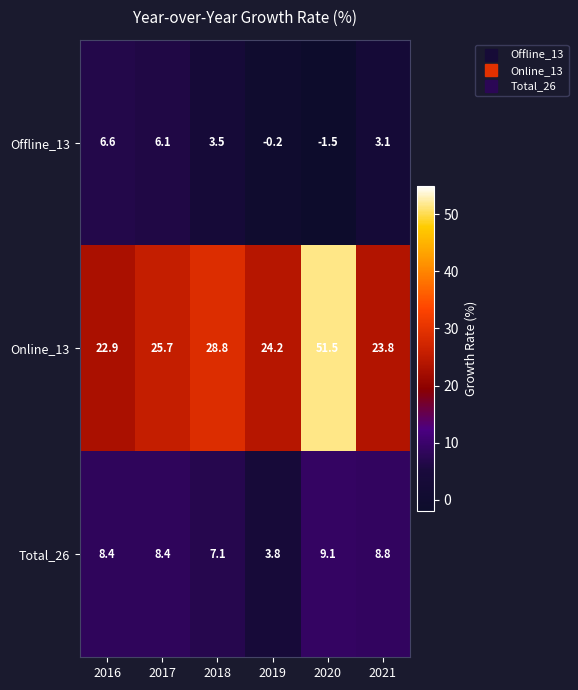

Reading right to left, extract all data points from this chart.

Offline_13: 2021=3.1	2020=-1.5	2019=-0.2	2018=3.5	2017=6.1	2016=6.6
Online_13: 2021=23.8	2020=51.5	2019=24.2	2018=28.8	2017=25.7	2016=22.9
Total_26: 2021=8.8	2020=9.1	2019=3.8	2018=7.1	2017=8.4	2016=8.4